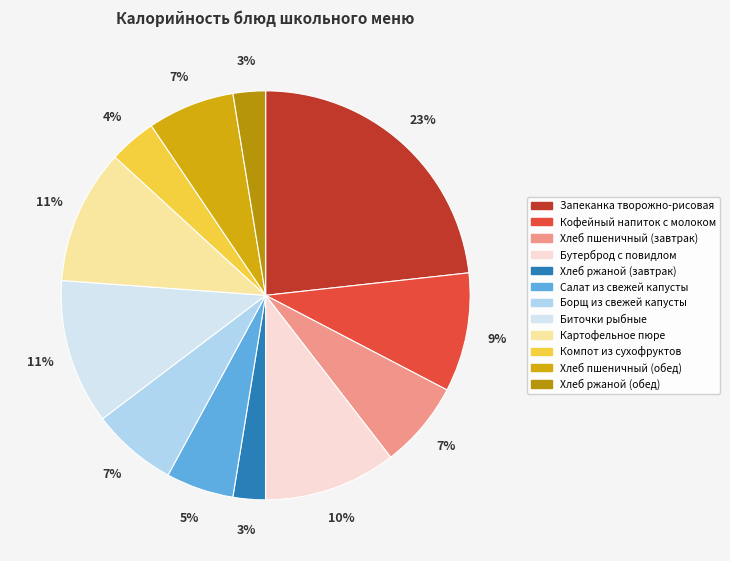

The Бутерброд с повидлом slice represents 10% of the pie. True or false?

True